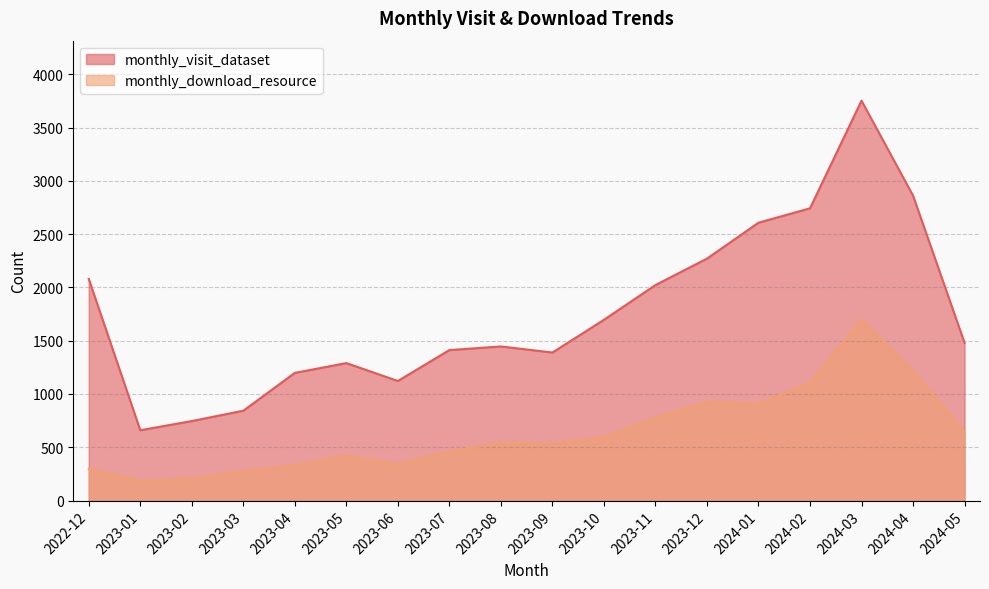

At which label is monthly_download_resource closest to 940?

2023-12